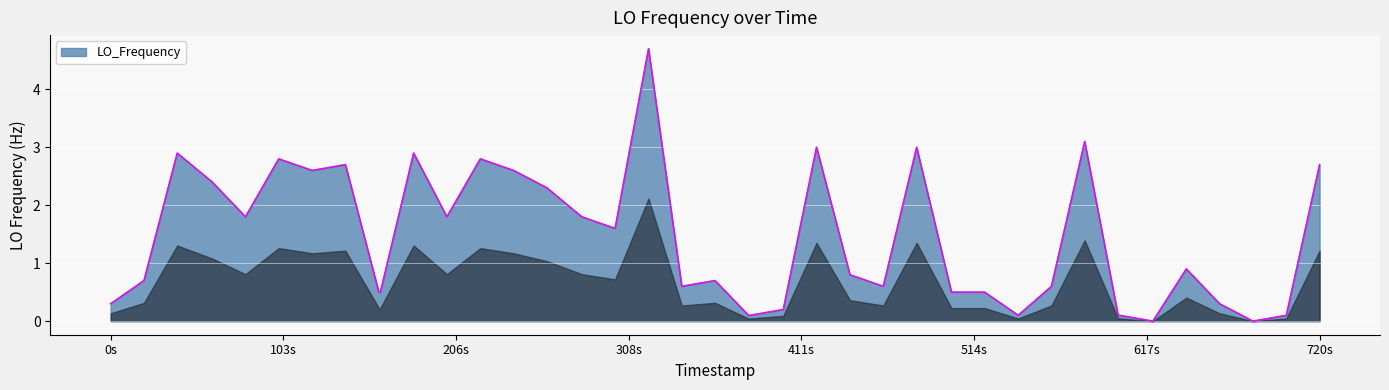

What is the maximum value shown in the chart?

4.7